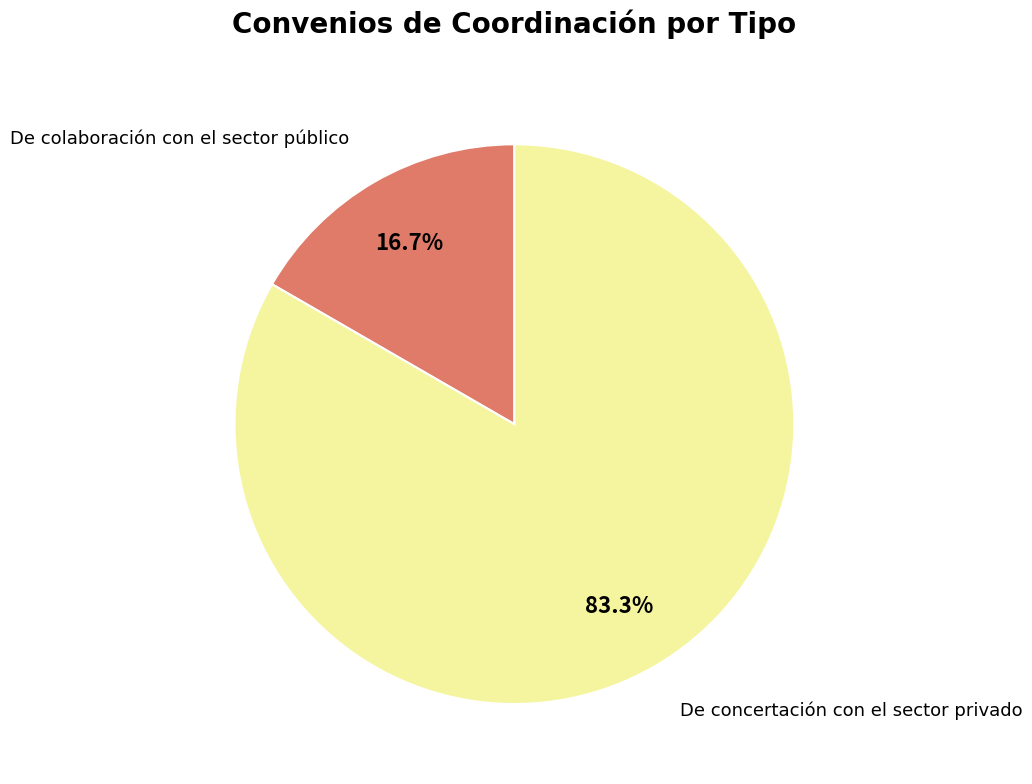

How many segments does this pie chart have?

2